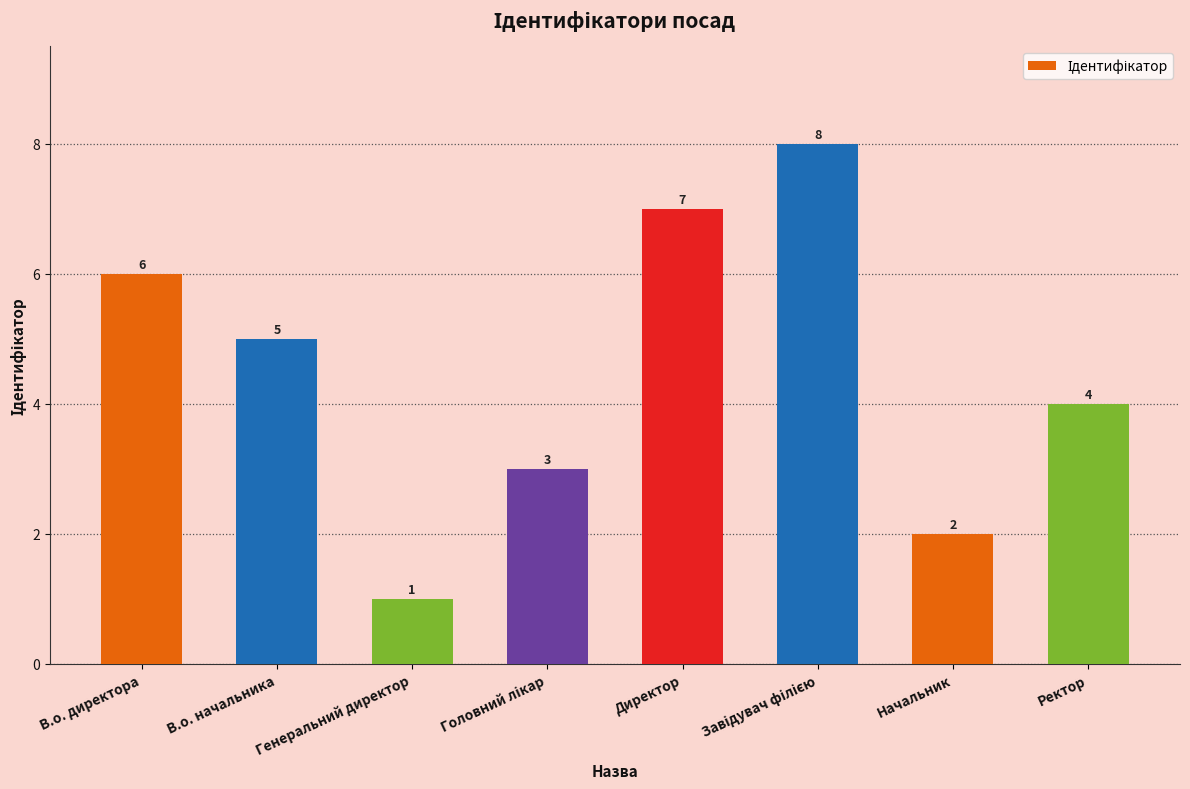

Which has a higher value, Директор or Ректор?

Директор